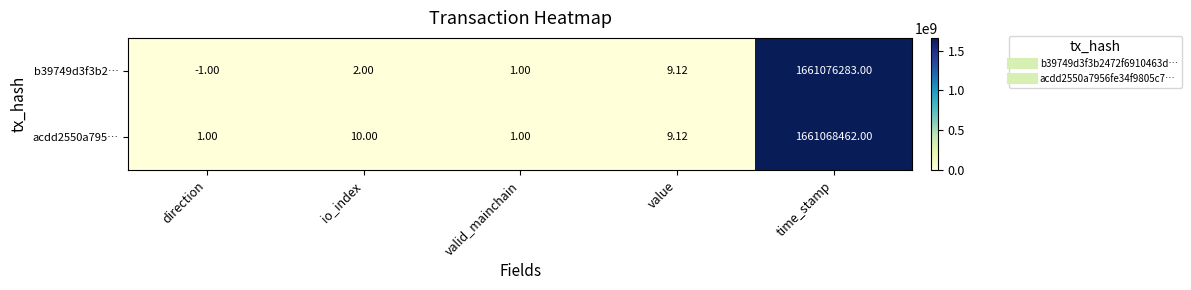

List the labels in order of b39749d3f3b2… value, largest first.

time_stamp, value, io_index, valid_mainchain, direction